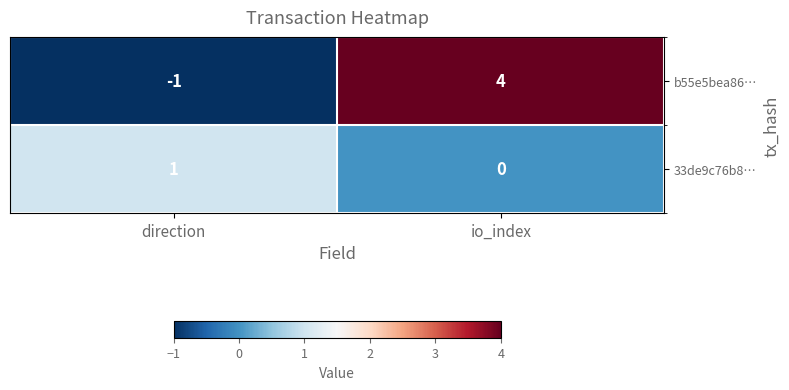

Rank the series by their average value, from lowest to highest.

33de9c76b8…, b55e5bea86…